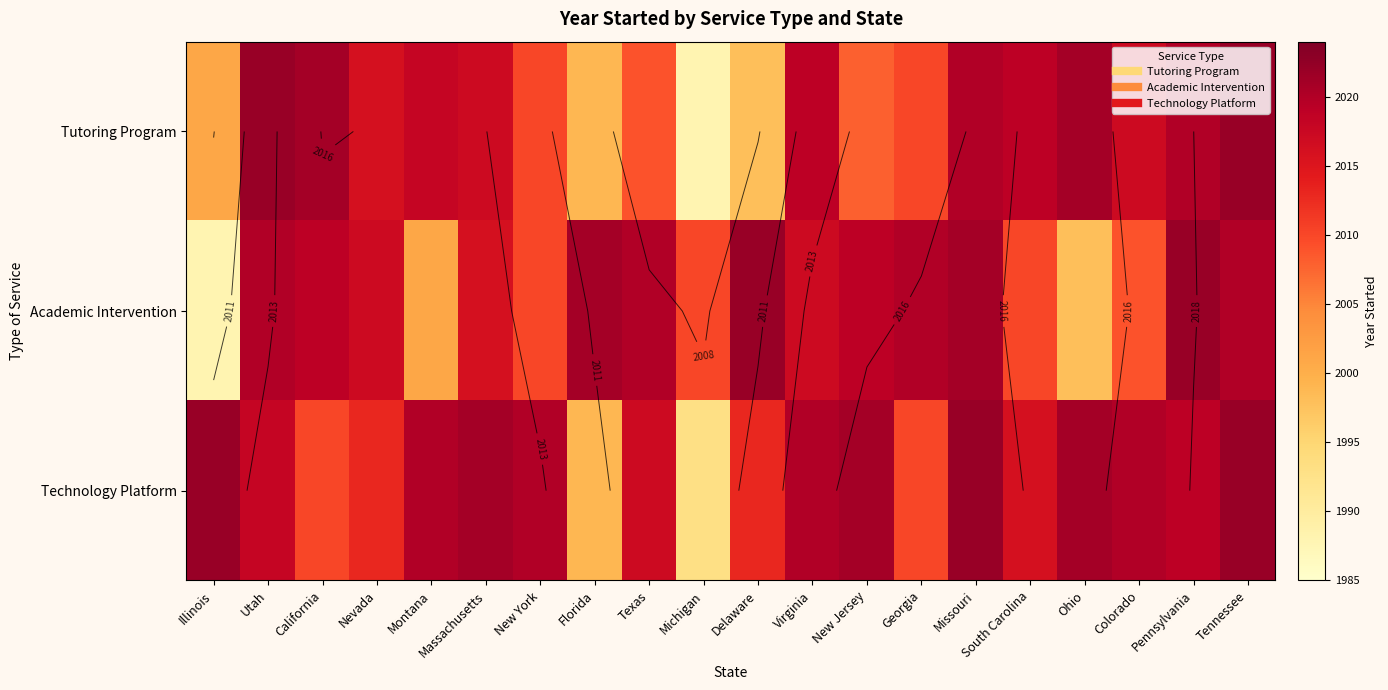

Which series has the largest total across all categories?

Technology Platform